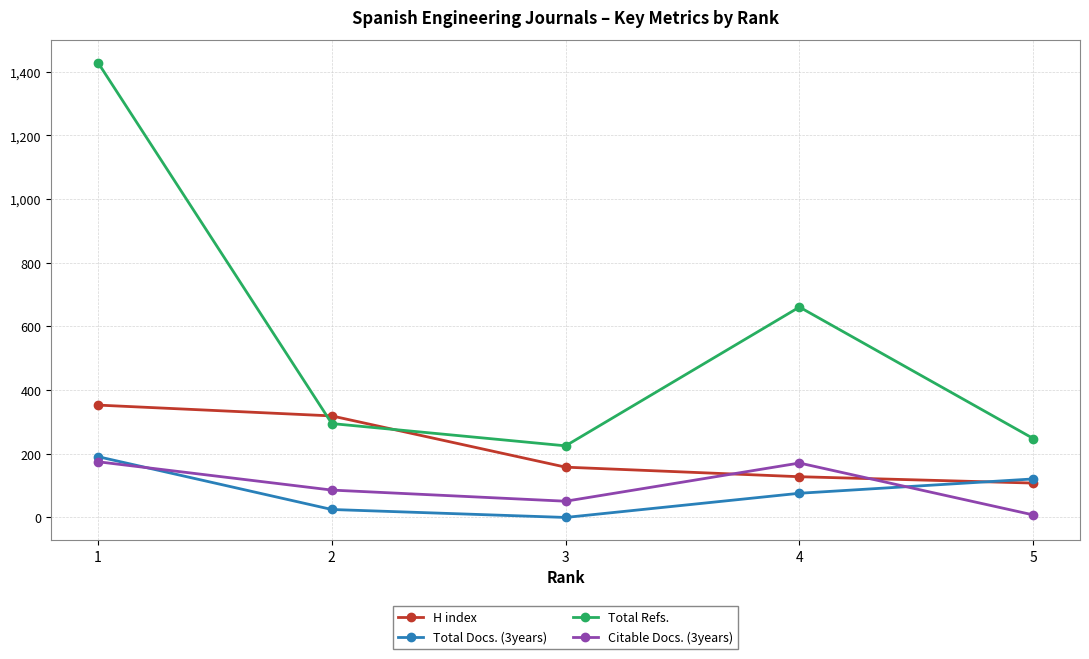

What is the sum of all Total Refs. values?

2858